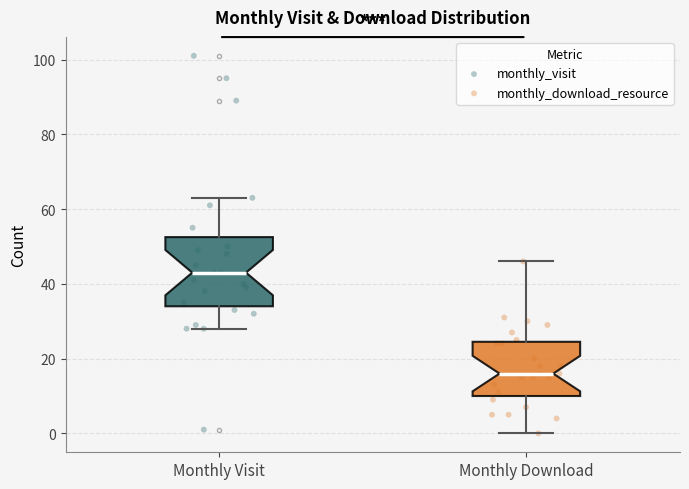

Where is the lower edge of the box for Monthly Visit on the y-axis? The values are not printed on the chart, so give them approximately, as read against the axis.

34